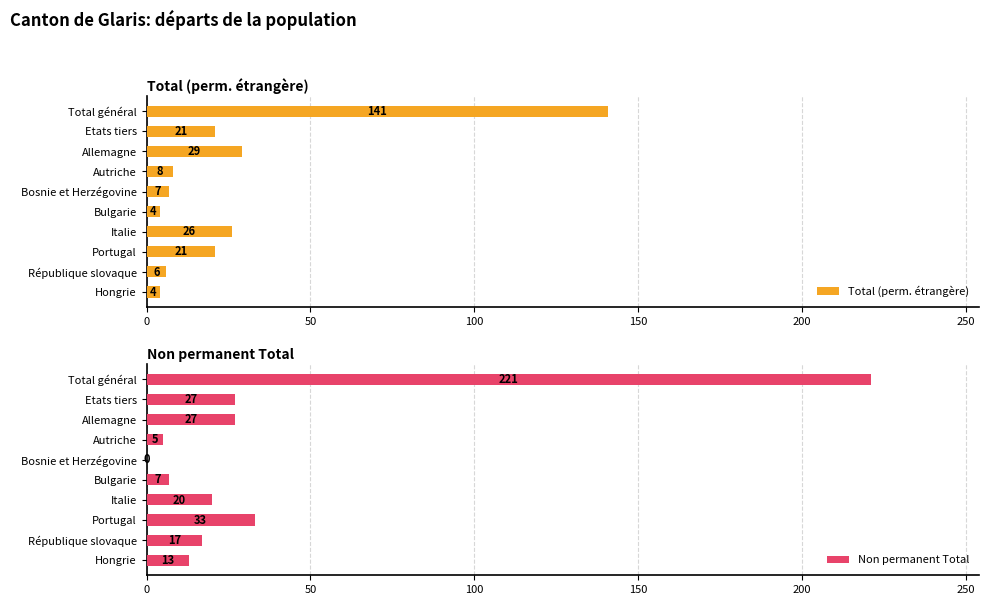

What is the sum of the Total (perm. étrangère) values at Bosnie et Herzégovine and Italie?

33